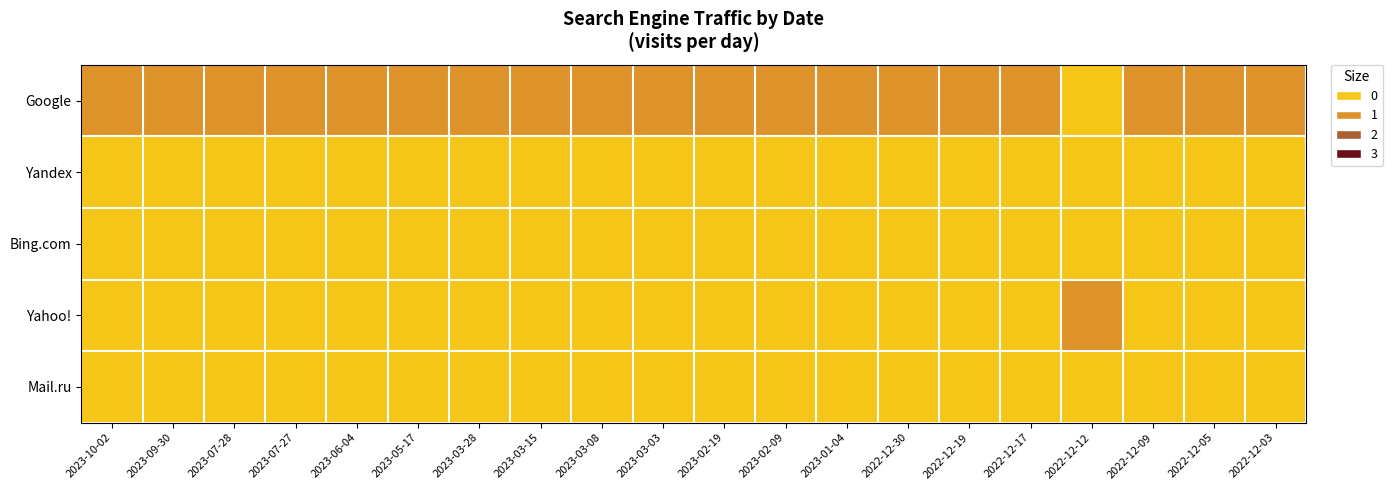

Reading right to left, transcribe all the data shown in this chart.

Google: 2022-12-03=1	2022-12-05=1	2022-12-09=1	2022-12-12=0	2022-12-17=1	2022-12-19=1	2022-12-30=1	2023-01-04=1	2023-02-09=1	2023-02-19=1	2023-03-03=1	2023-03-08=1	2023-03-15=1	2023-03-28=1	2023-05-17=1	2023-06-04=1	2023-07-27=1	2023-07-28=1	2023-09-30=1	2023-10-02=1
Yandex: 2022-12-03=0	2022-12-05=0	2022-12-09=0	2022-12-12=0	2022-12-17=0	2022-12-19=0	2022-12-30=0	2023-01-04=0	2023-02-09=0	2023-02-19=0	2023-03-03=0	2023-03-08=0	2023-03-15=0	2023-03-28=0	2023-05-17=0	2023-06-04=0	2023-07-27=0	2023-07-28=0	2023-09-30=0	2023-10-02=0
Bing.com: 2022-12-03=0	2022-12-05=0	2022-12-09=0	2022-12-12=0	2022-12-17=0	2022-12-19=0	2022-12-30=0	2023-01-04=0	2023-02-09=0	2023-02-19=0	2023-03-03=0	2023-03-08=0	2023-03-15=0	2023-03-28=0	2023-05-17=0	2023-06-04=0	2023-07-27=0	2023-07-28=0	2023-09-30=0	2023-10-02=0
Yahoo!: 2022-12-03=0	2022-12-05=0	2022-12-09=0	2022-12-12=1	2022-12-17=0	2022-12-19=0	2022-12-30=0	2023-01-04=0	2023-02-09=0	2023-02-19=0	2023-03-03=0	2023-03-08=0	2023-03-15=0	2023-03-28=0	2023-05-17=0	2023-06-04=0	2023-07-27=0	2023-07-28=0	2023-09-30=0	2023-10-02=0
Mail.ru: 2022-12-03=0	2022-12-05=0	2022-12-09=0	2022-12-12=0	2022-12-17=0	2022-12-19=0	2022-12-30=0	2023-01-04=0	2023-02-09=0	2023-02-19=0	2023-03-03=0	2023-03-08=0	2023-03-15=0	2023-03-28=0	2023-05-17=0	2023-06-04=0	2023-07-27=0	2023-07-28=0	2023-09-30=0	2023-10-02=0